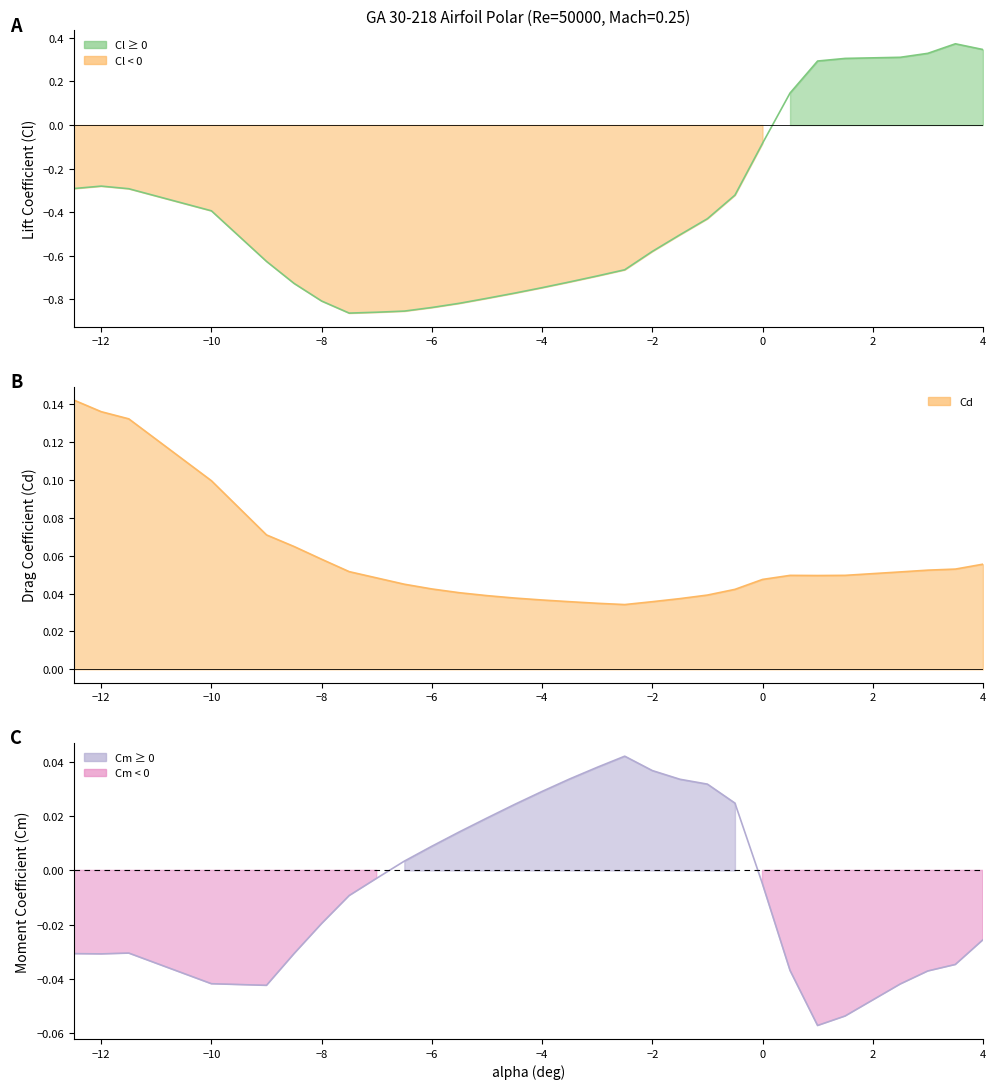

Which series has the largest total across all categories?

Cd line